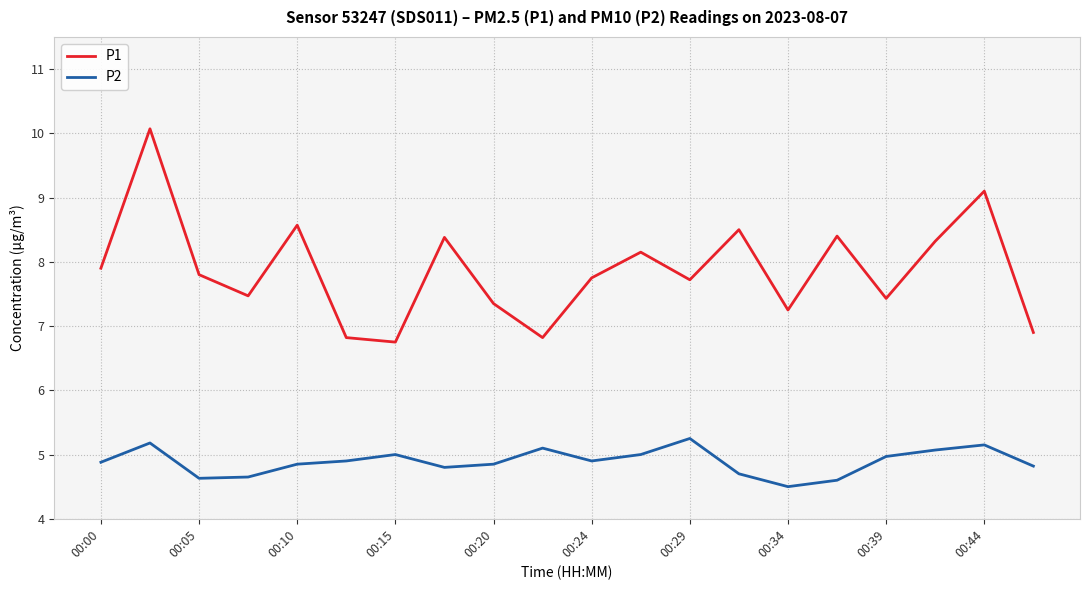

Which series has the widest spread of values?

P1